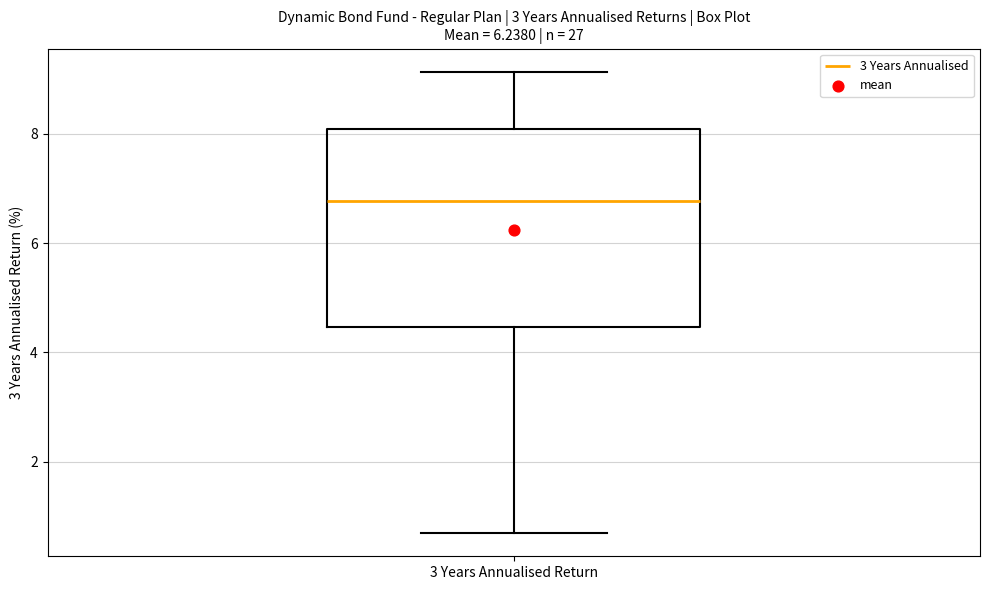

Read this box plot against the y-axis: the position of the median line, the range covered by the box, and the ends of both whiskers. The values are not printed on the chart, so give them approximately, as read against the axis.

median 6.8, box 4.4 to 8.0, whiskers 0.6 to 9.2